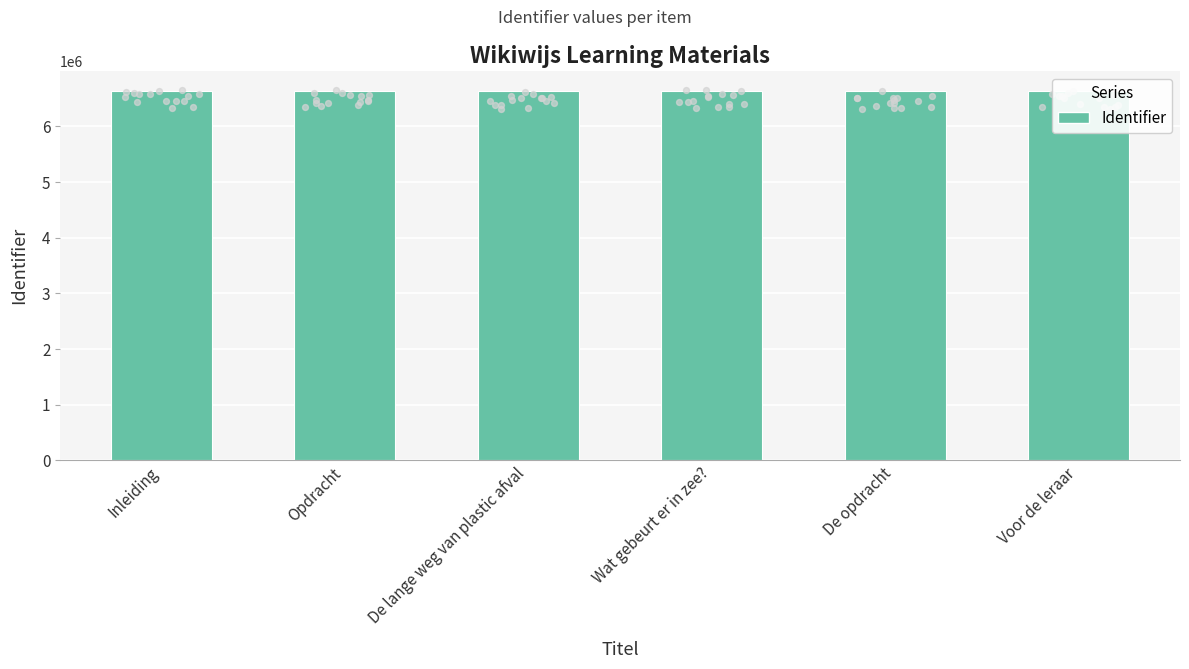

Between Voor de leraar and Wat gebeurt er in zee?, which is larger?

Voor de leraar